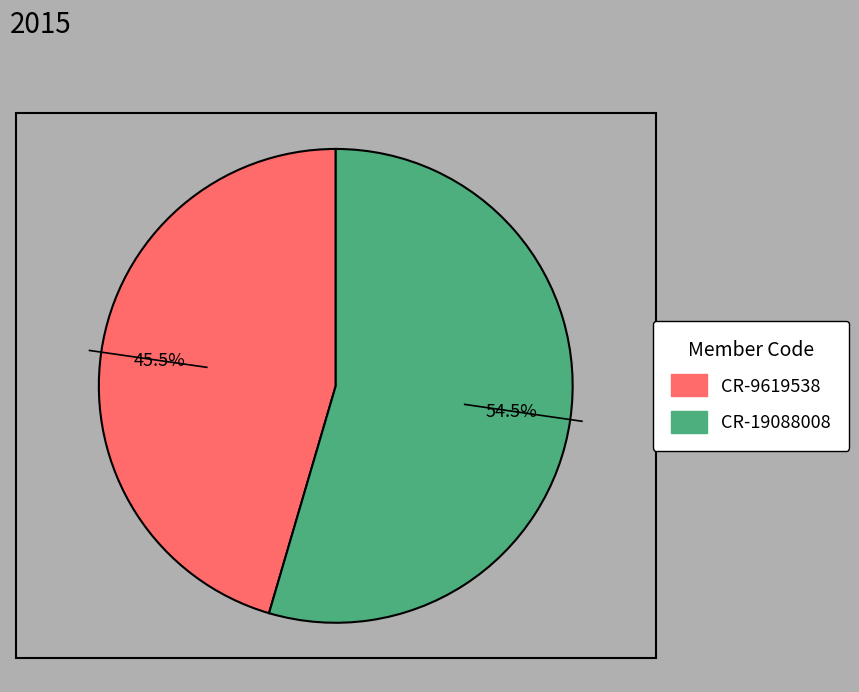

How many segments does this pie chart have?

2